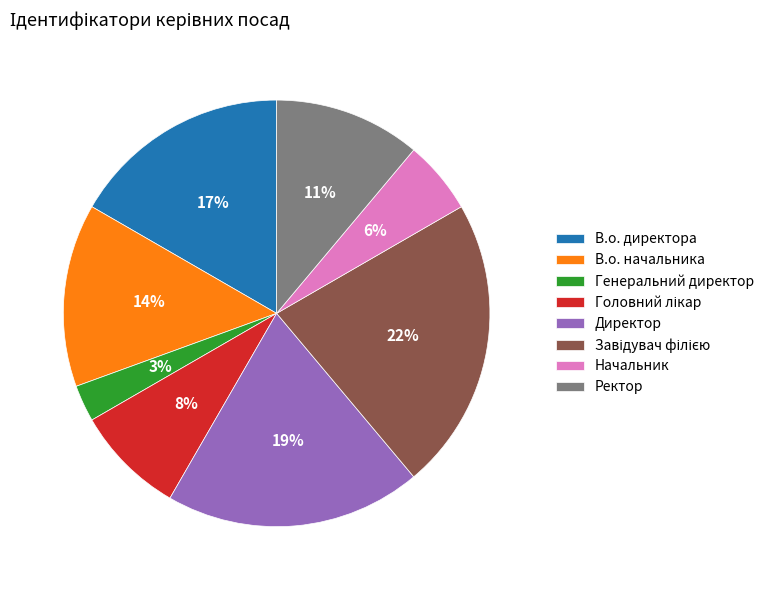

To the nearest percent, what is the average slice percentage?

12%